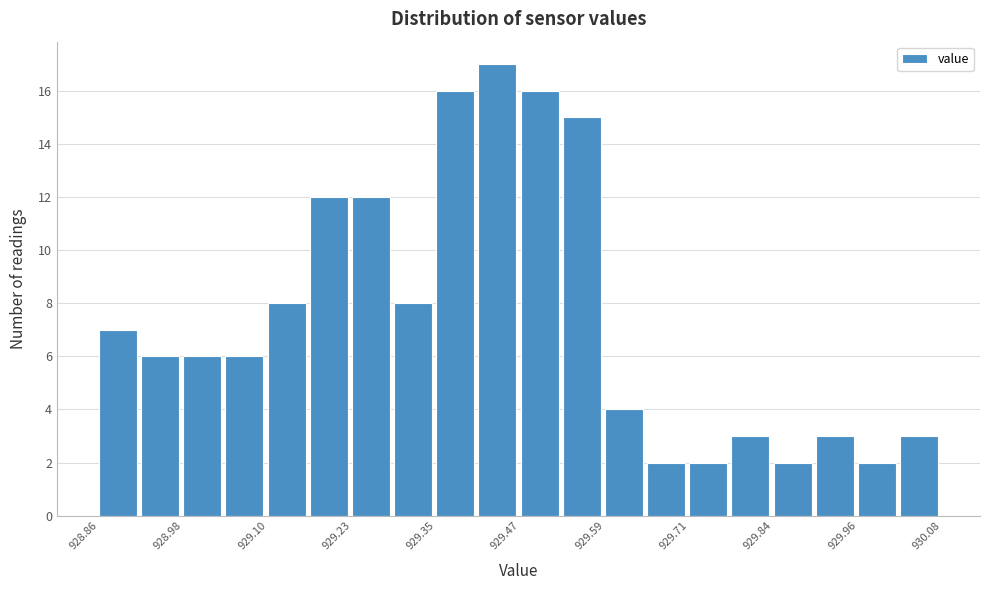

Read against the x-axis, roughly where is the centre of the tallest bar?

929.44